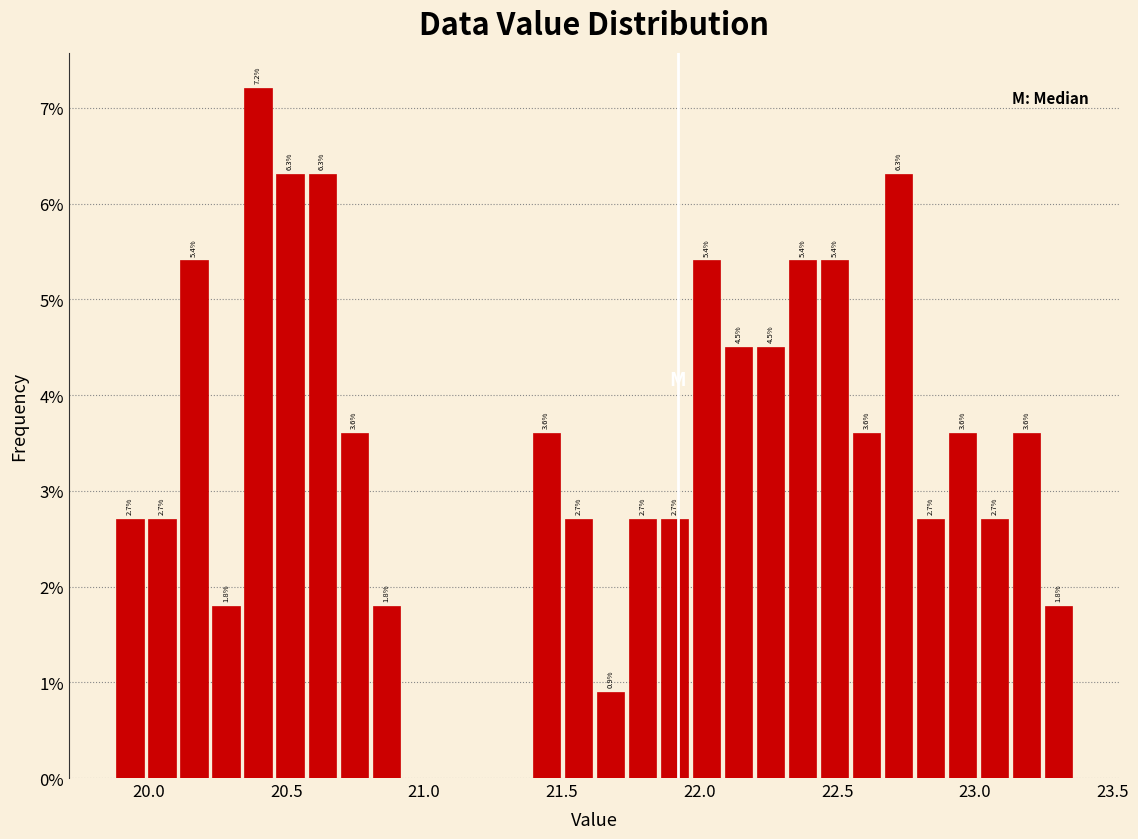

Read against the x-axis, roughly where is the centre of the tallest bar?

20.40